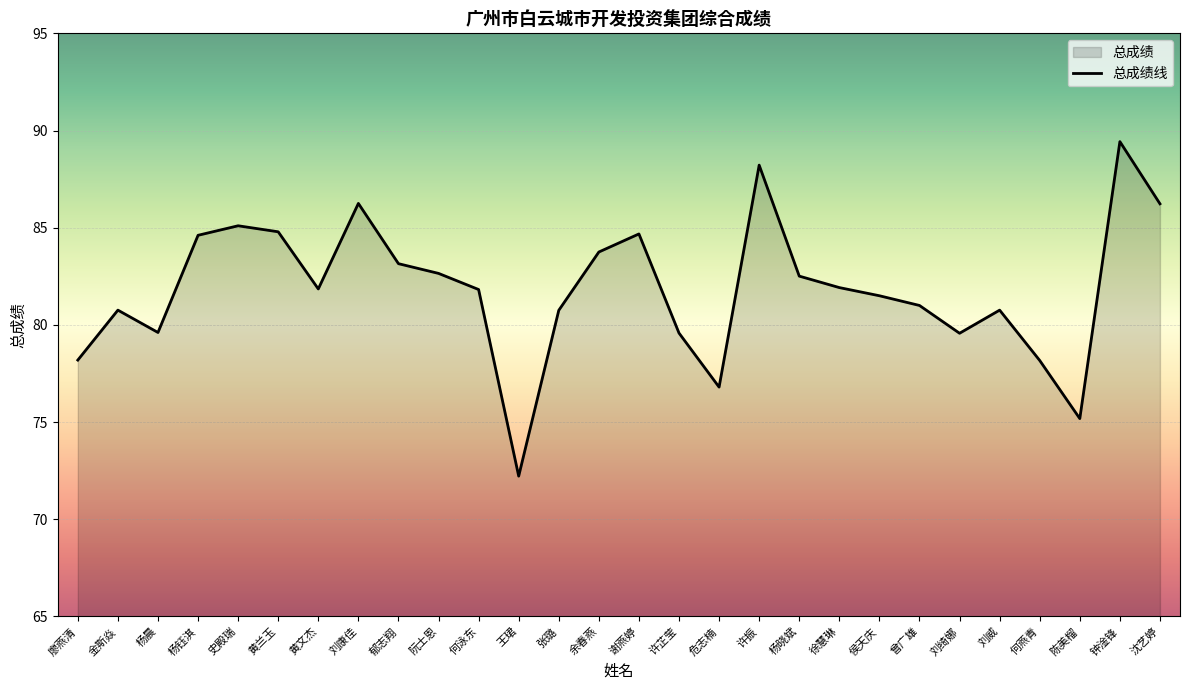

What is the sum of all values?

2291.1